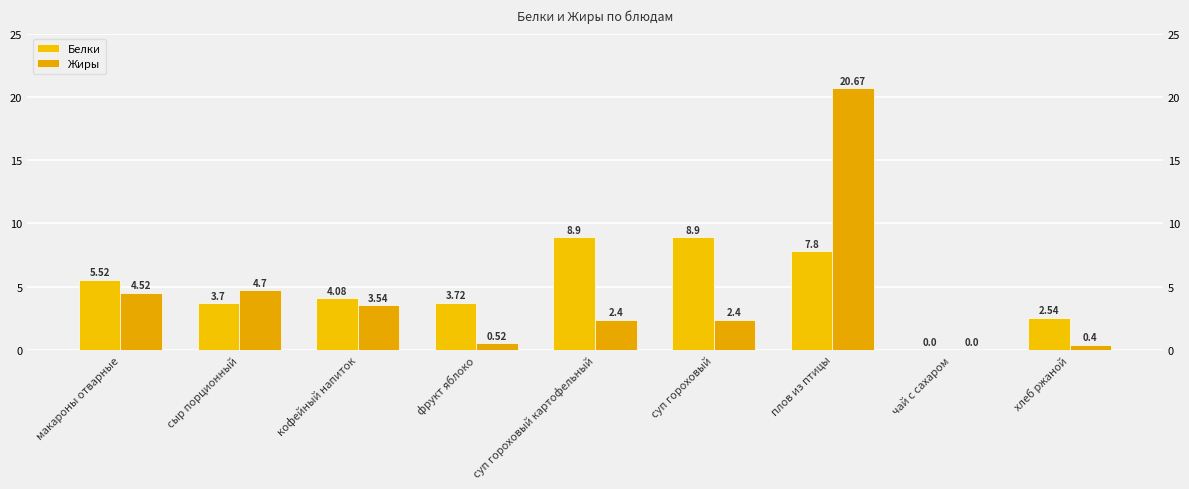

What is the total value across all series at сыр порционный?

8.4